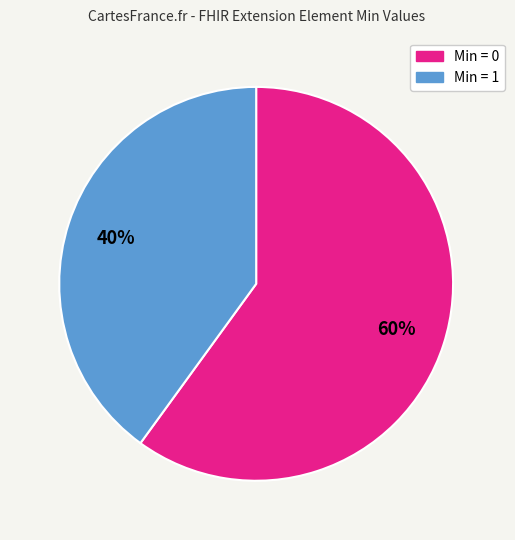

How many segments does this pie chart have?

2